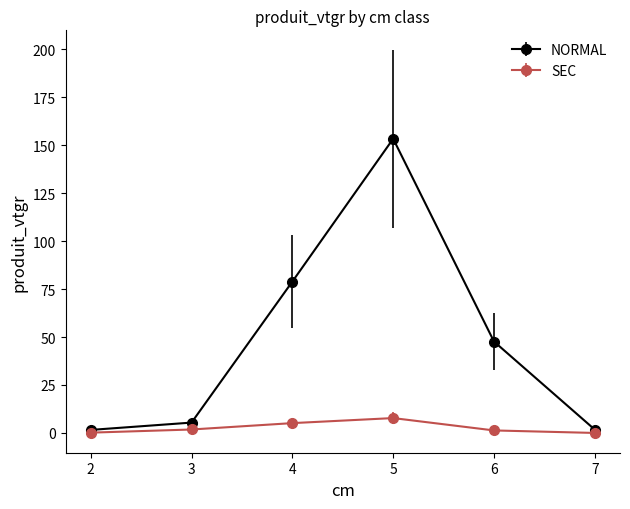

The value of SEC at 2 is 0.2. True or false?

True